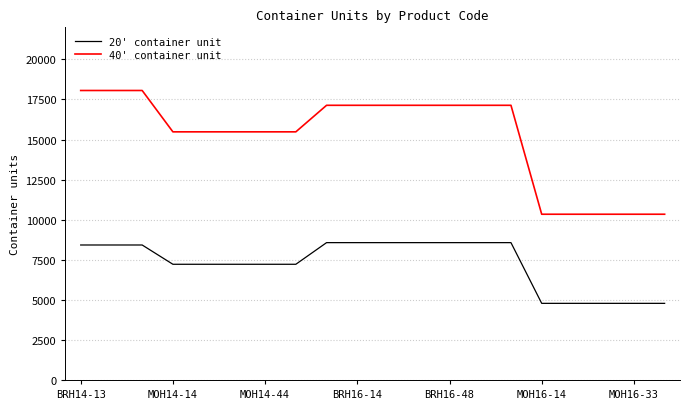

Is this an area chart (filled region under the line)?

No